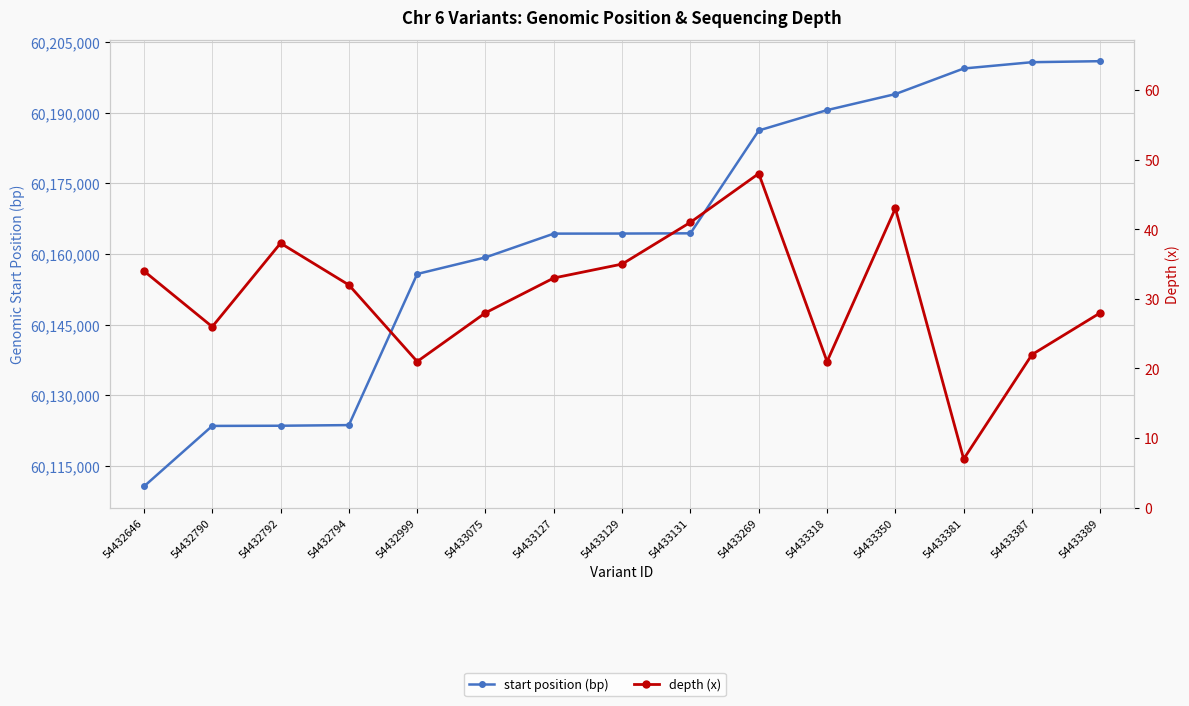

What is the spread (max minus min) of values at 54433350?

60193914